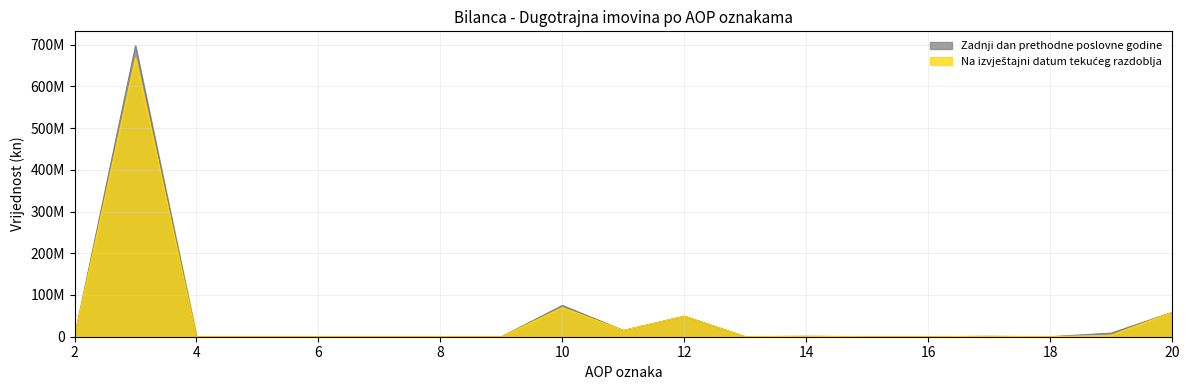

Rank the series by their average value, from highest to lowest.

Zadnji dan prethodne poslovne godine, Na izvještajni datum tekućeg razdoblja